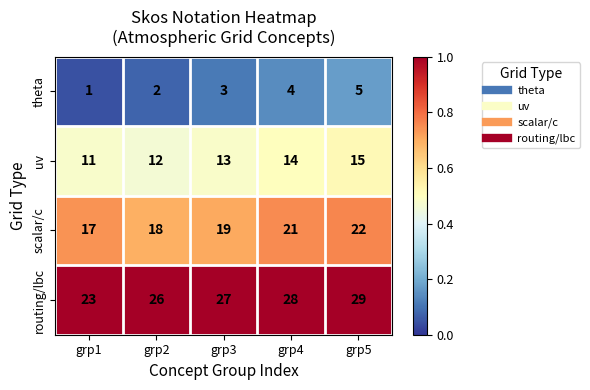

Is it true that routing/lbc equals 27 at grp3?

True